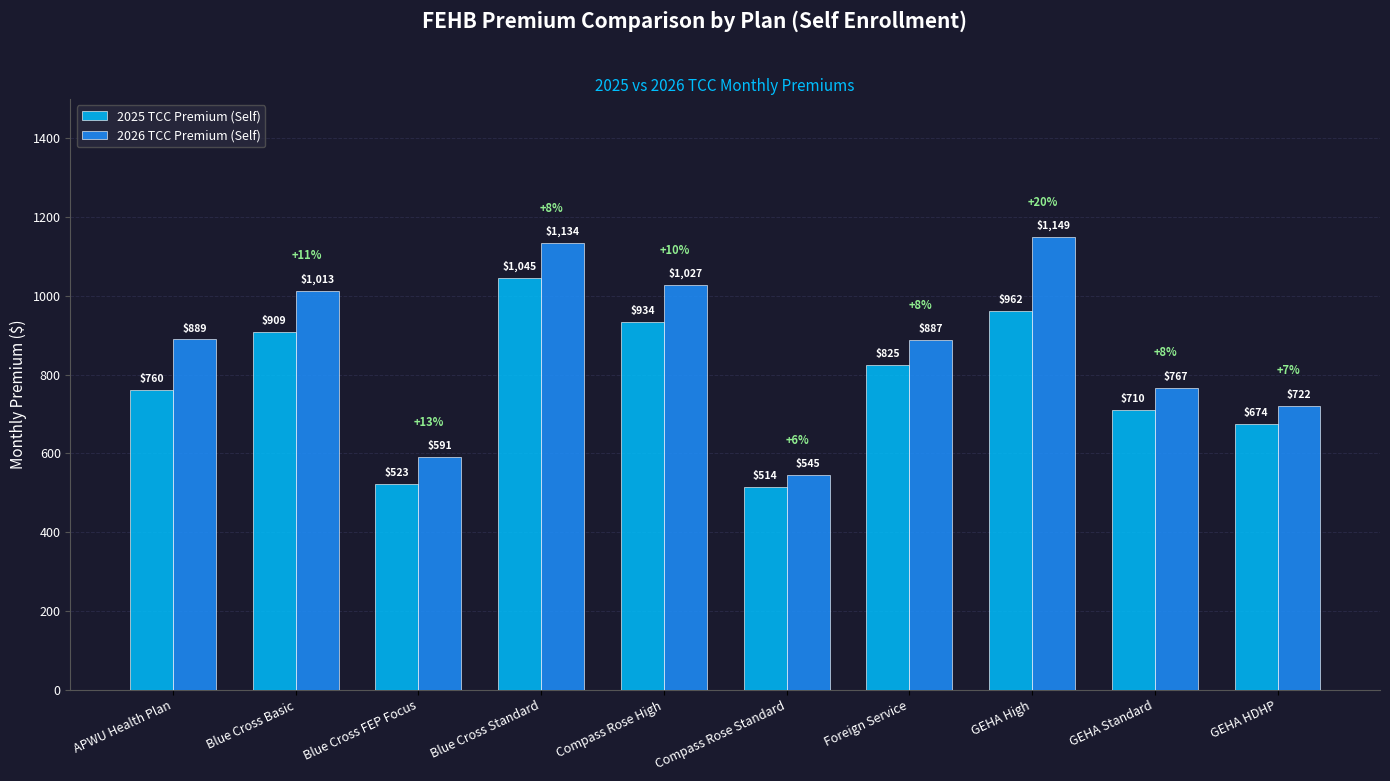

What is the sum of the 2026 TCC Premium (Self) values at Compass Rose Standard and Compass Rose High?

1572.1